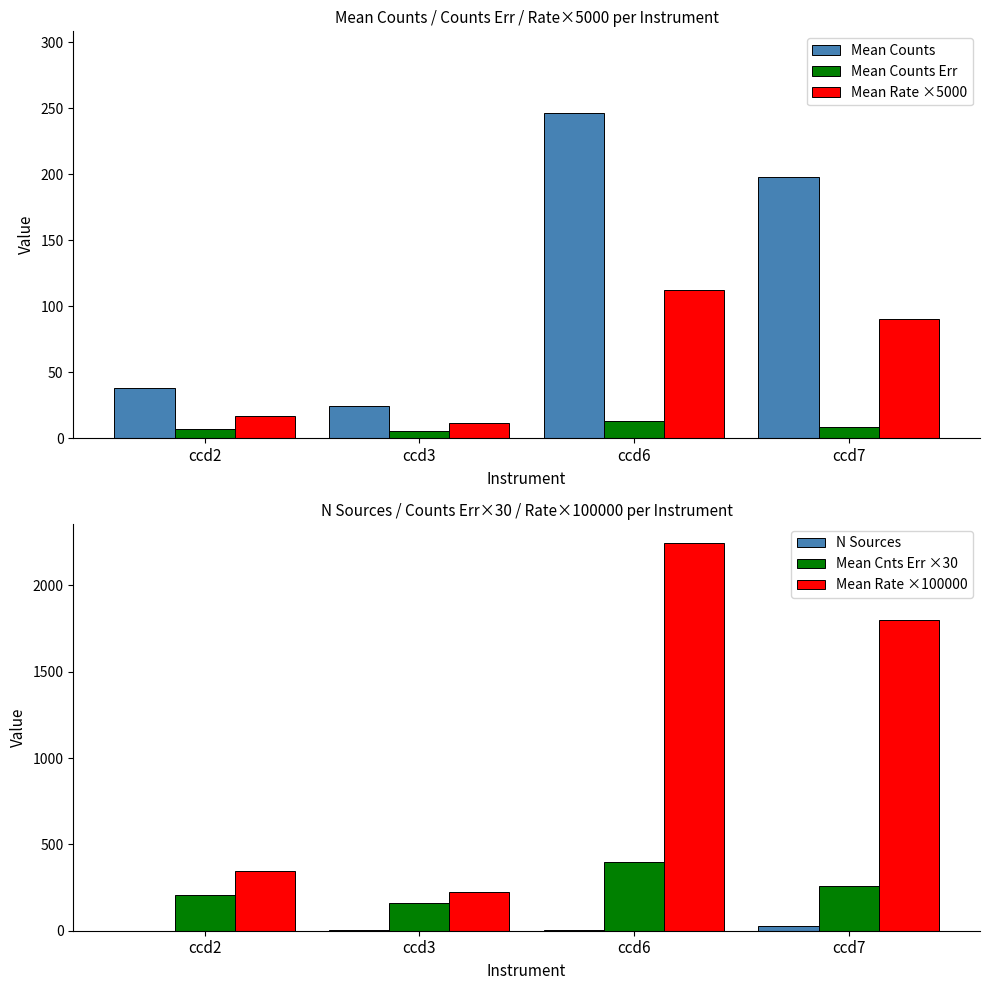

Is it true that Mean Counts Err equals 13.2 at ccd6?

True